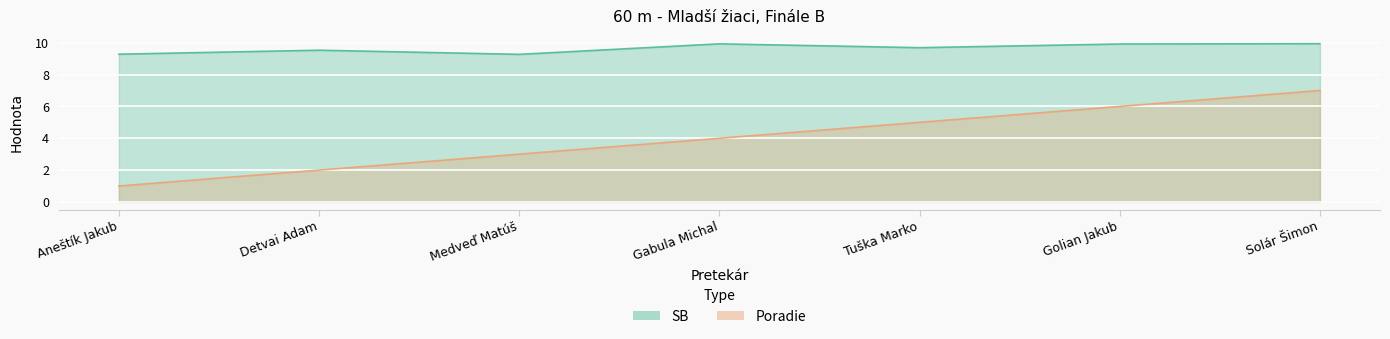

What is the approximate value of Poradie at Tuška Marko?

5.0